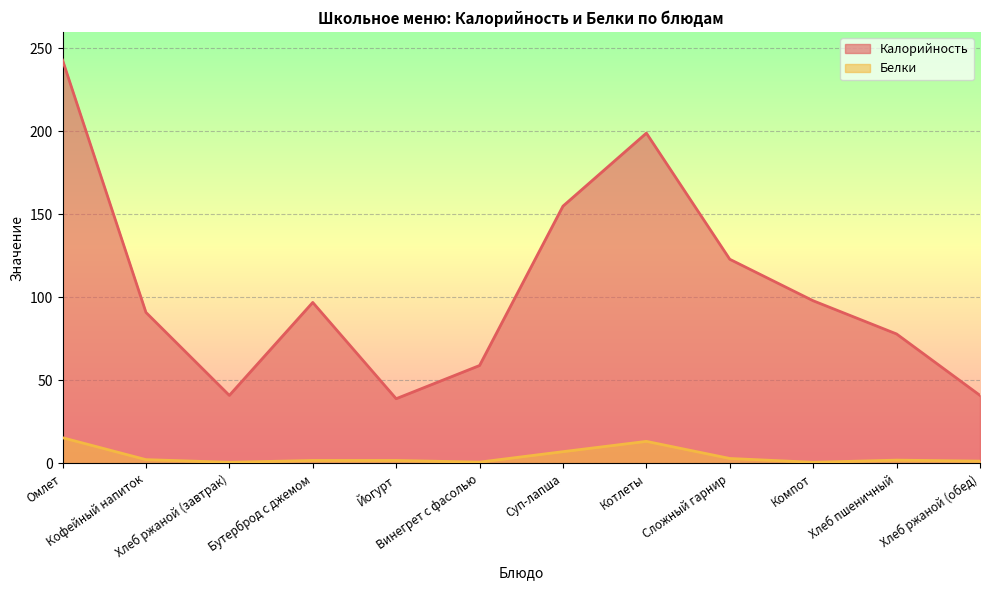

How many data points in Калорийность are less than 97?

6